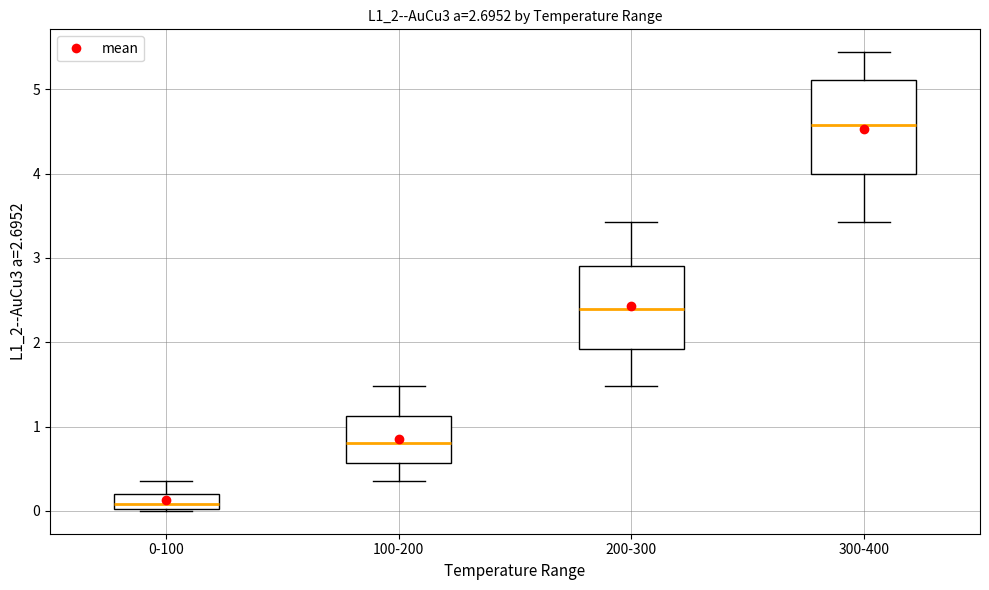

Reading left to right, transcribe this box plot: for each box, give where its median line is, the range the box spans, and where its two whiskers end, as read against the y-axis. The values are not printed on the chart, so give them approximately, as read against the axis.

0-100: median 0.1, box 0.0 to 0.2, whiskers 0.0 to 0.4
100-200: median 0.8, box 0.6 to 1.1, whiskers 0.4 to 1.5
200-300: median 2.4, box 1.9 to 2.9, whiskers 1.5 to 3.4
300-400: median 4.6, box 4.0 to 5.1, whiskers 3.4 to 5.4